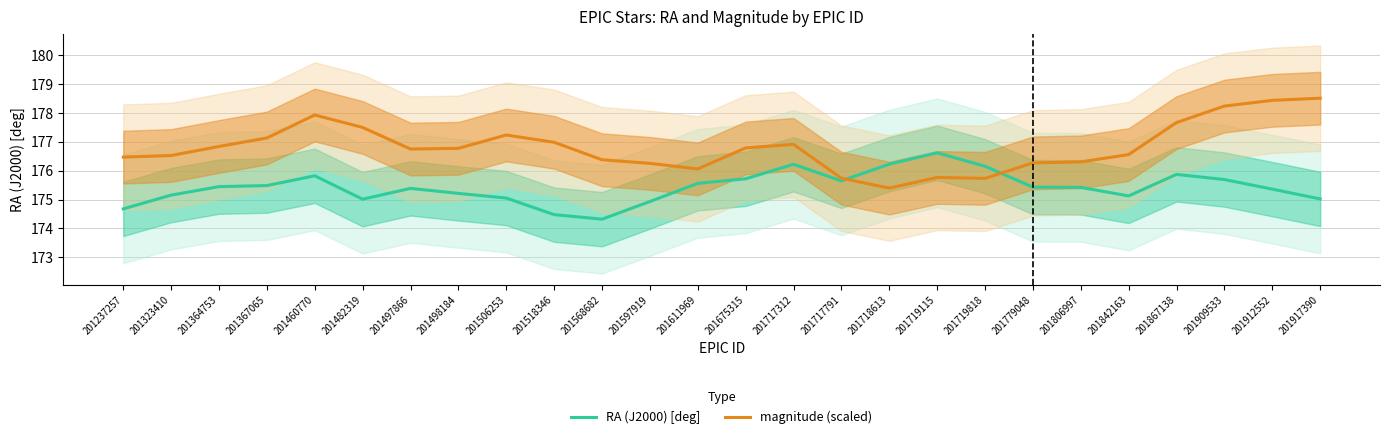

How many values in the RA (J2000) [deg] series exceed 175?

22